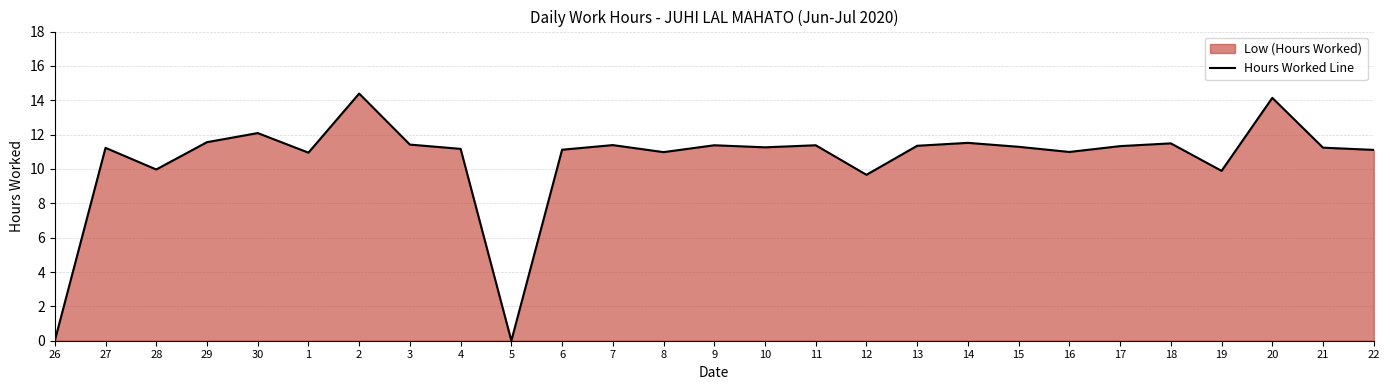

What is the maximum value shown in the chart?

14.4